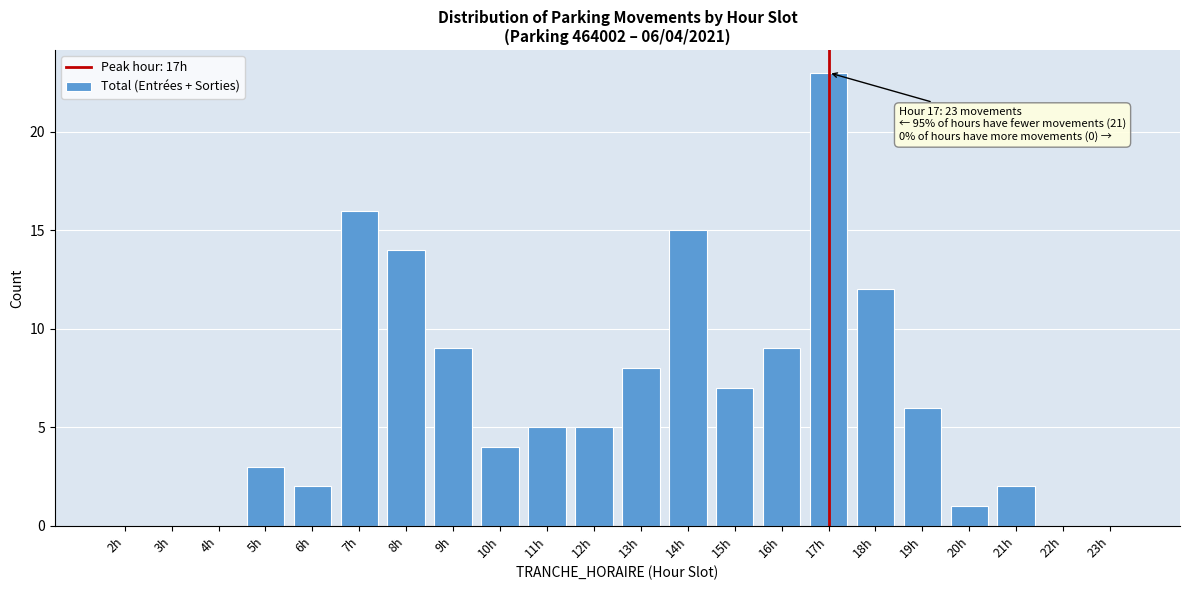

Reading right to left, list all the values displayed in this chart.

23h=0	22h=0	21h=2	20h=1	19h=6	18h=12	17h=23	16h=9	15h=7	14h=15	13h=8	12h=5	11h=5	10h=4	9h=9	8h=14	7h=16	6h=2	5h=3	4h=0	3h=0	2h=0